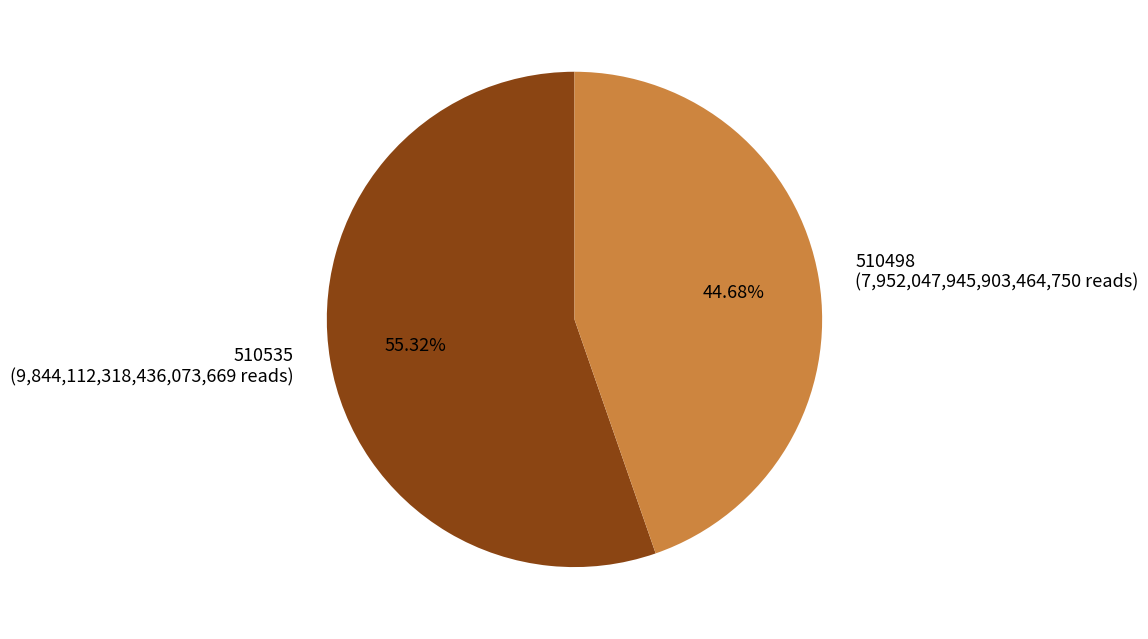

What percentage is the 510498 slice, to the nearest percent?

45%